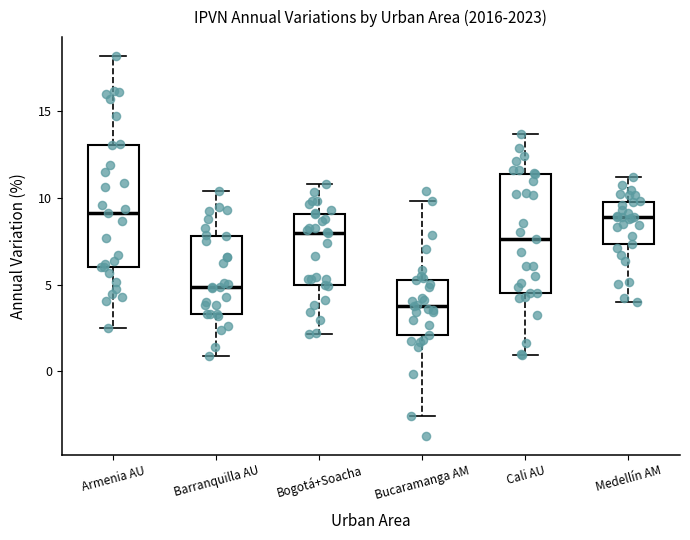

Where is the upper edge of the box for Bucaramanga AM on the y-axis? The values are not printed on the chart, so give them approximately, as read against the axis.

5.5